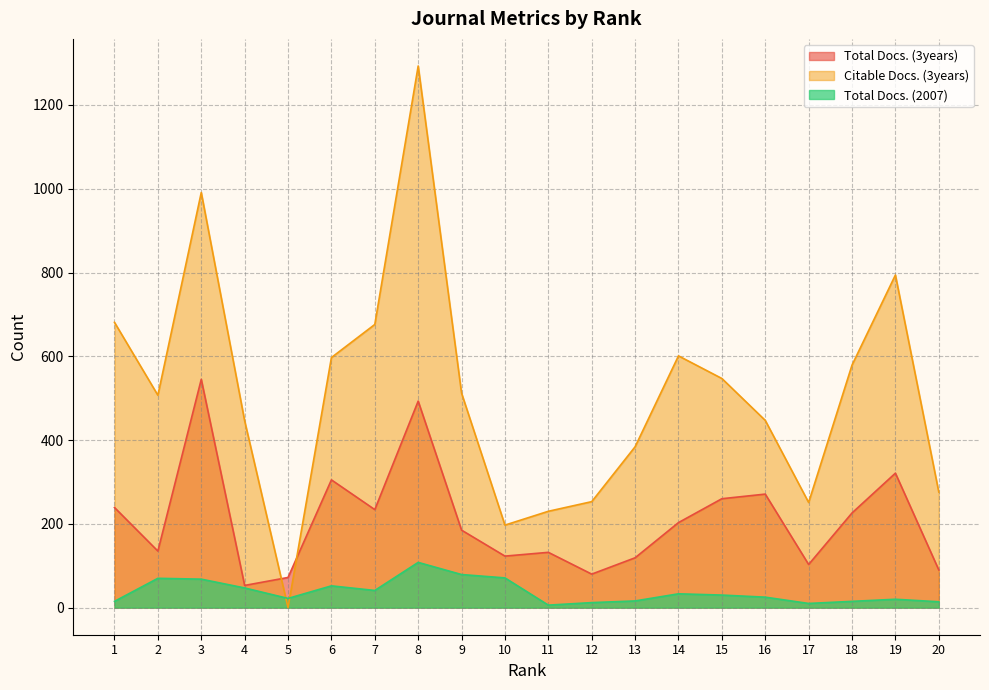

List the labels in order of Total Docs. (3years) value, smallest first.

4, 5, 12, 20, 17, 13, 10, 11, 2, 9, 14, 18, 7, 1, 15, 16, 6, 19, 8, 3